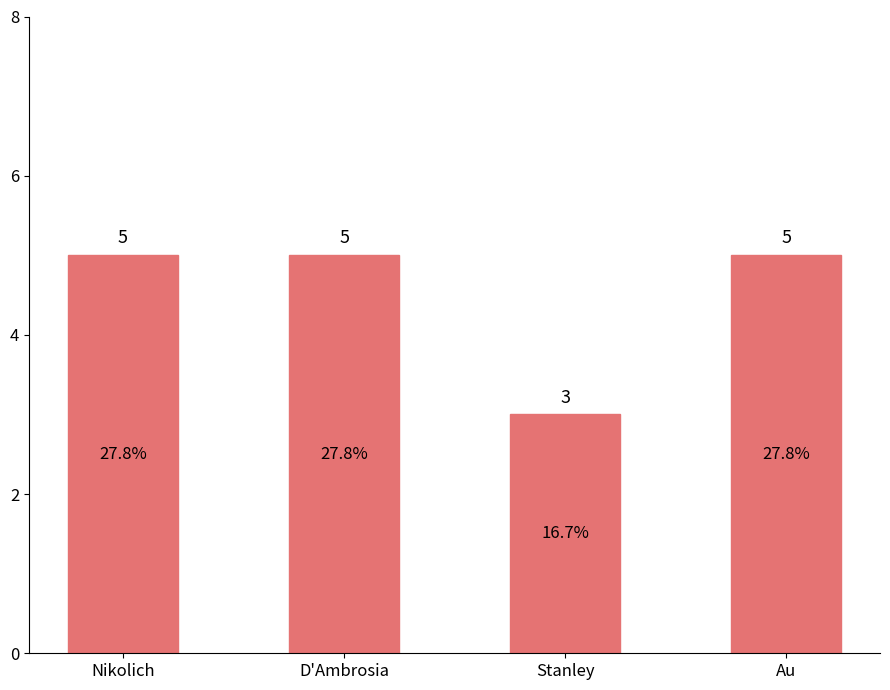

What is the value of the 1st bar from the left?

5